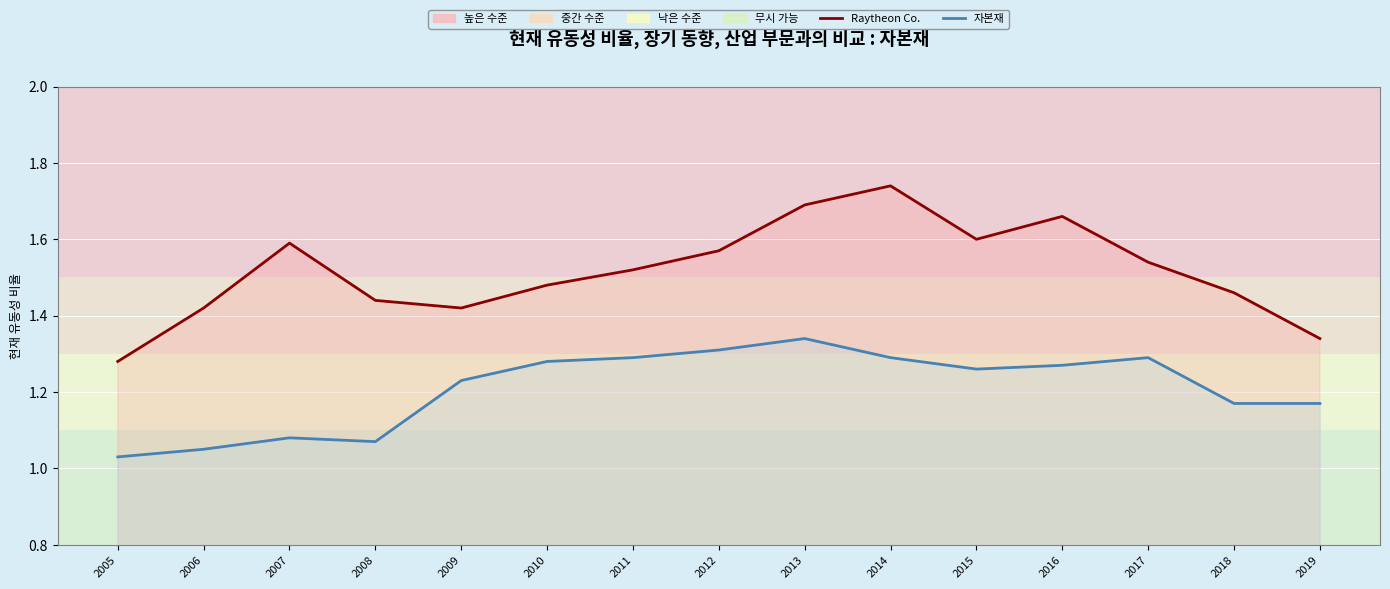

Where is the first local maximum for 자본재?

2007